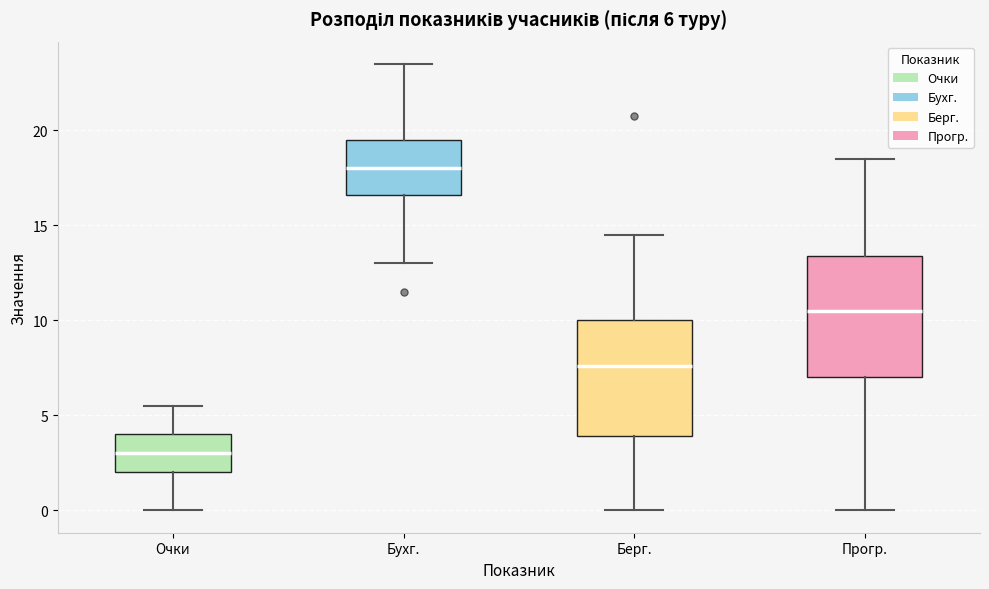

Which box has the lowest median line?

Очки